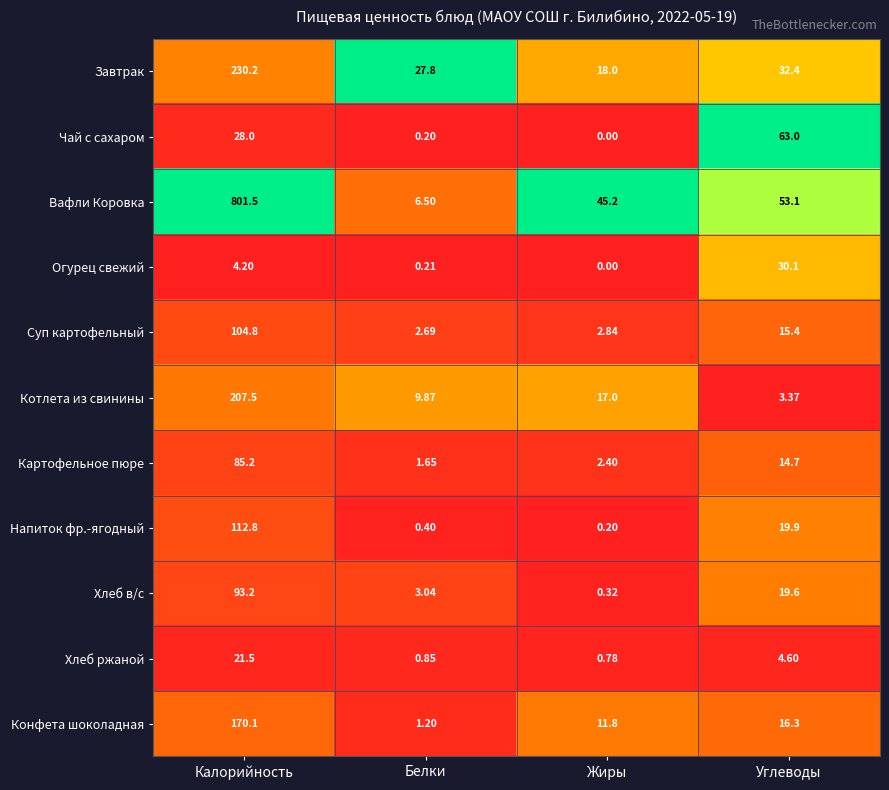

At how many categories does at least one series exceed 0?

4